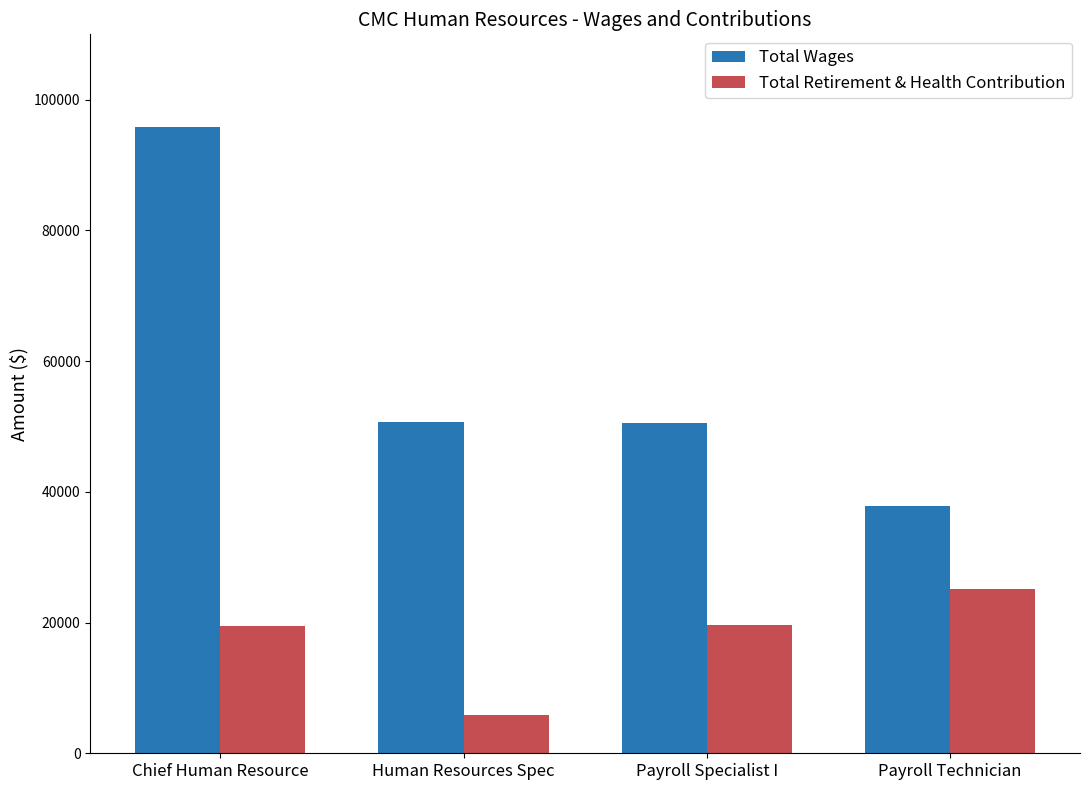

List the series in order of their overall mean, lowest first.

Total Retirement & Health Contribution, Total Wages